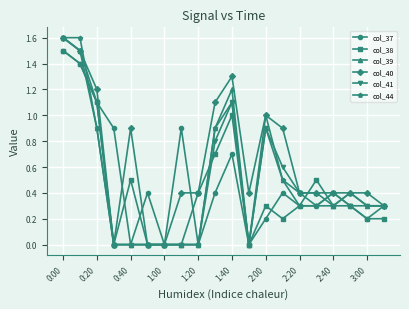

What are all the series names shown in the legend?

col_37, col_38, col_39, col_40, col_41, col_44